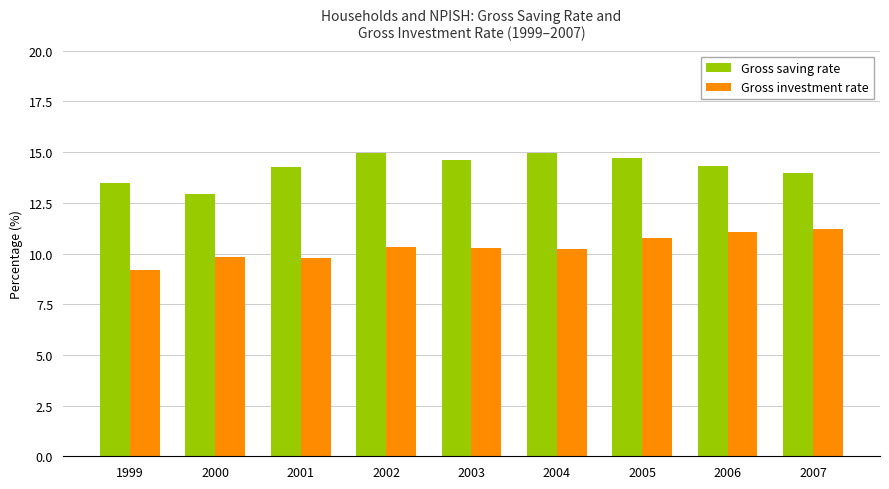

At how many categories does at least one series exceed 12?

9